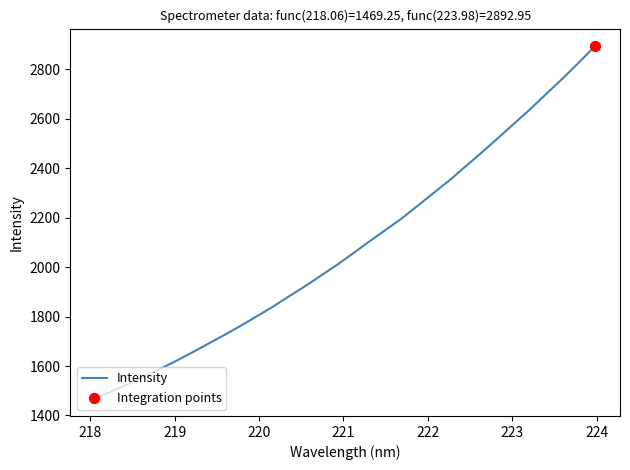

What is the difference between the maximum and minimum values?

1423.7